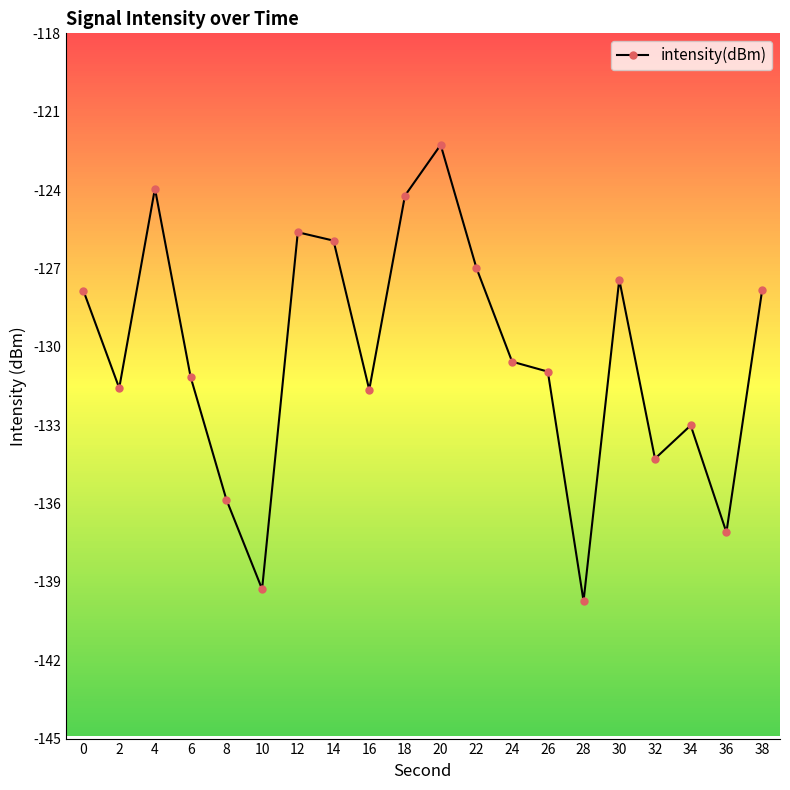

What is the approximate value at 30?

-127.4